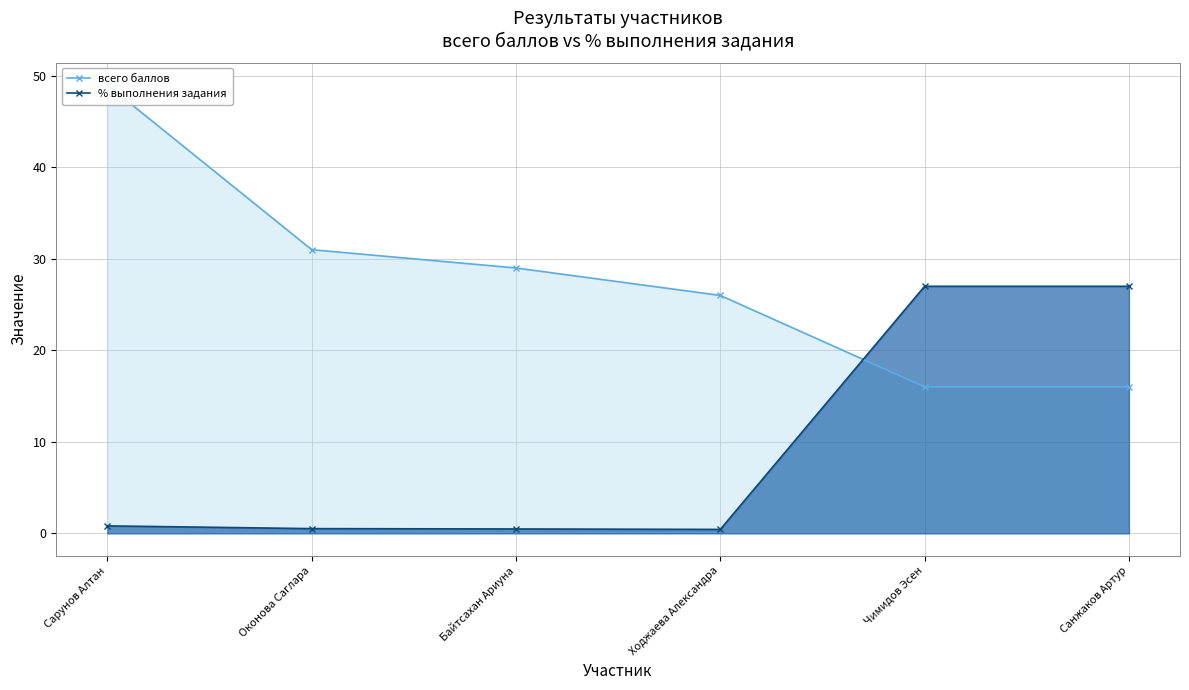

What is the total value across all series at Сарунов Алтан?

49.8